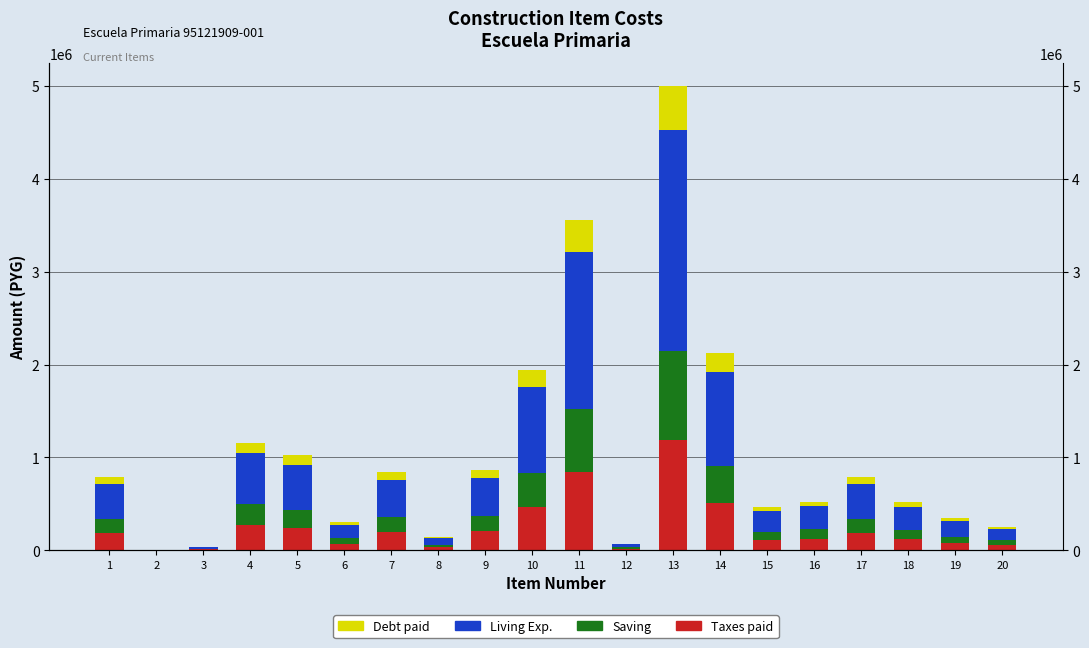

At how many categories does at least one series exceed 37838?

17